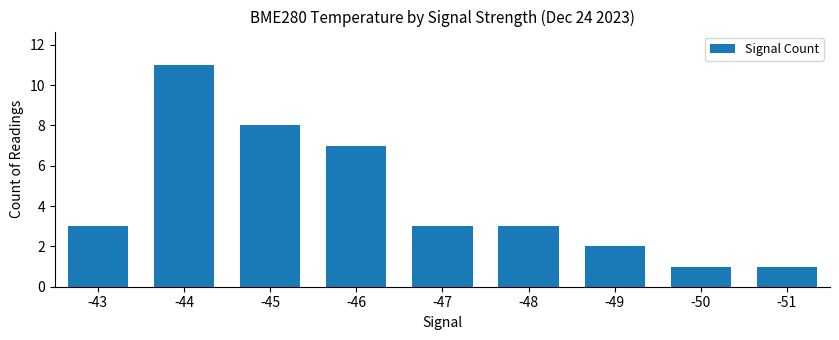

What is the value of the 1st bar from the left?

3